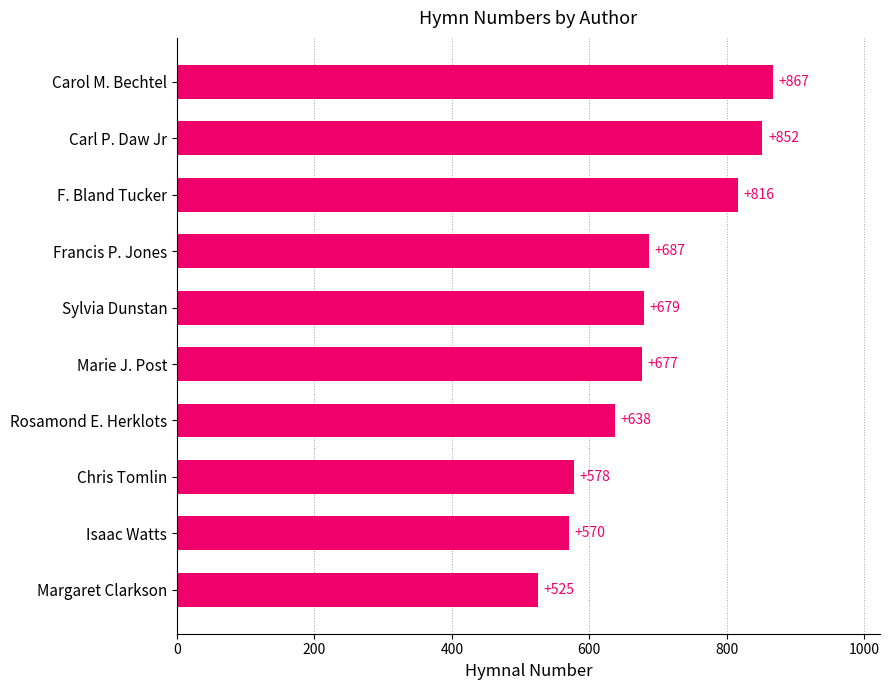

What is the difference between the maximum and minimum values?

342